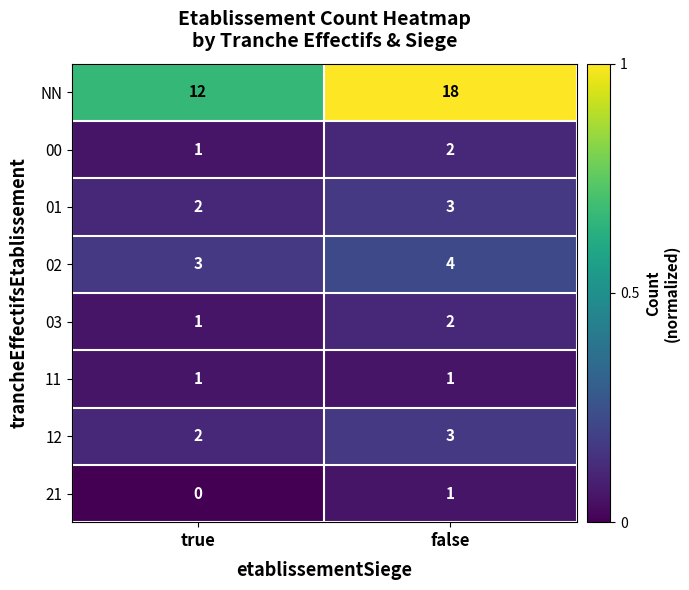

Reading right to left, transcribe all the data shown in this chart.

NN: 18	12
00: 2	1
01: 3	2
02: 4	3
03: 2	1
11: 1	1
12: 3	2
21: 1	0